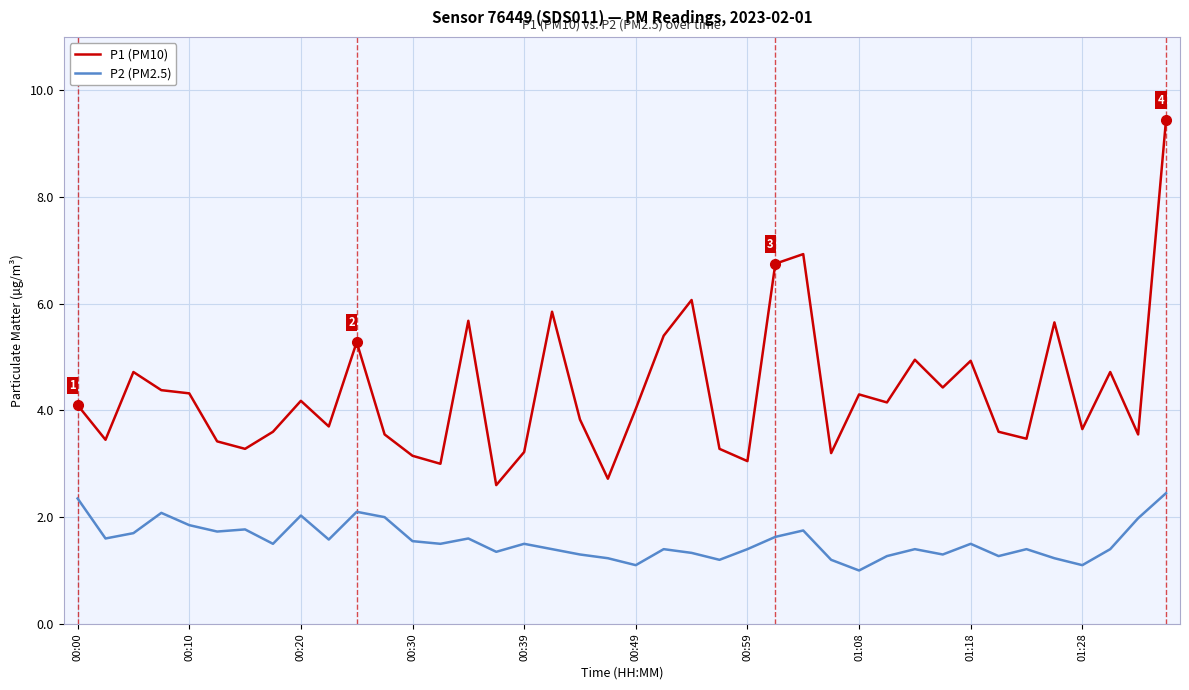

Which series has the widest spread of values?

P1 (PM10)